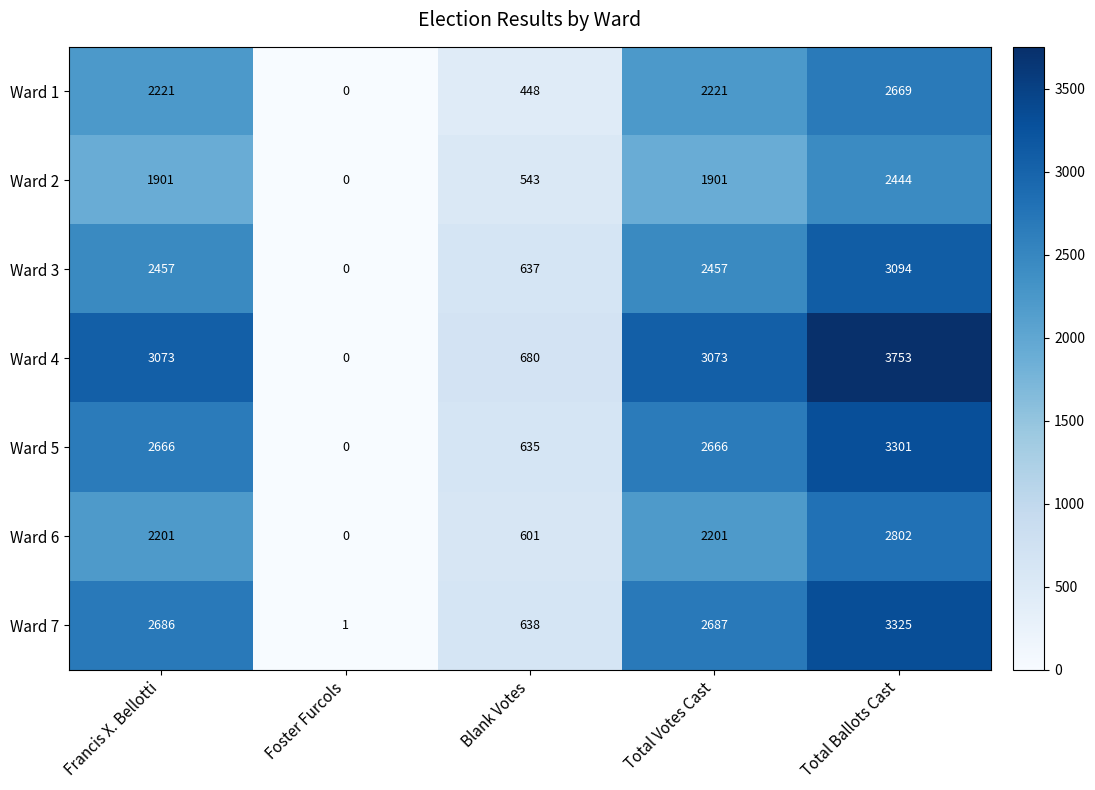

True or false: Ward 5 has a value of 0 at Foster Furcols.

True